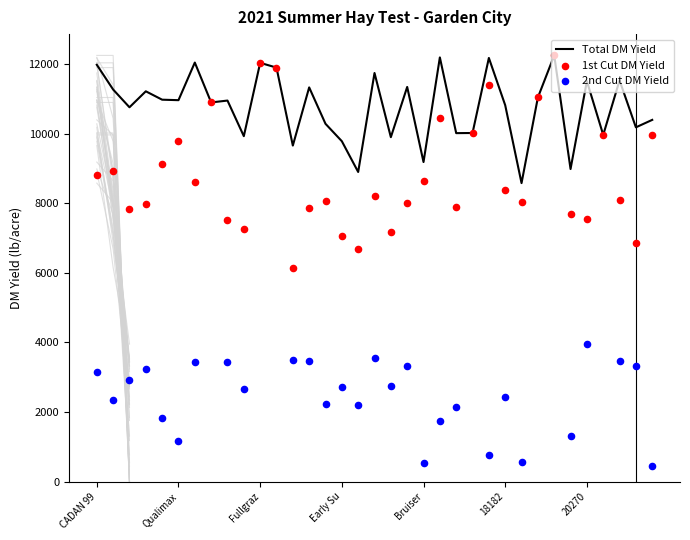

Is the value of Total DM Yield at CADAN 99 B WMR greater than the value of 1st Cut DM Yield at Grazex AT?

Yes